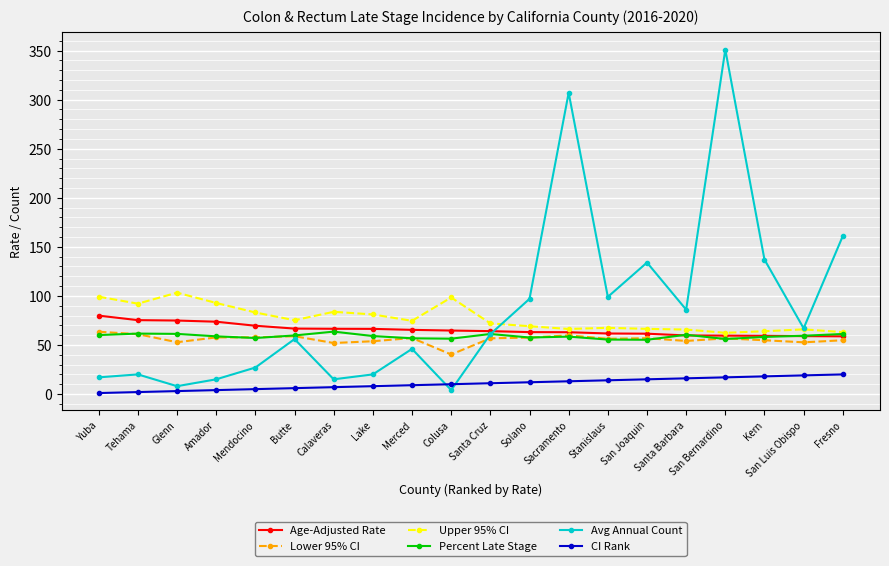

What is the label of the 17th point from the right?

Amador